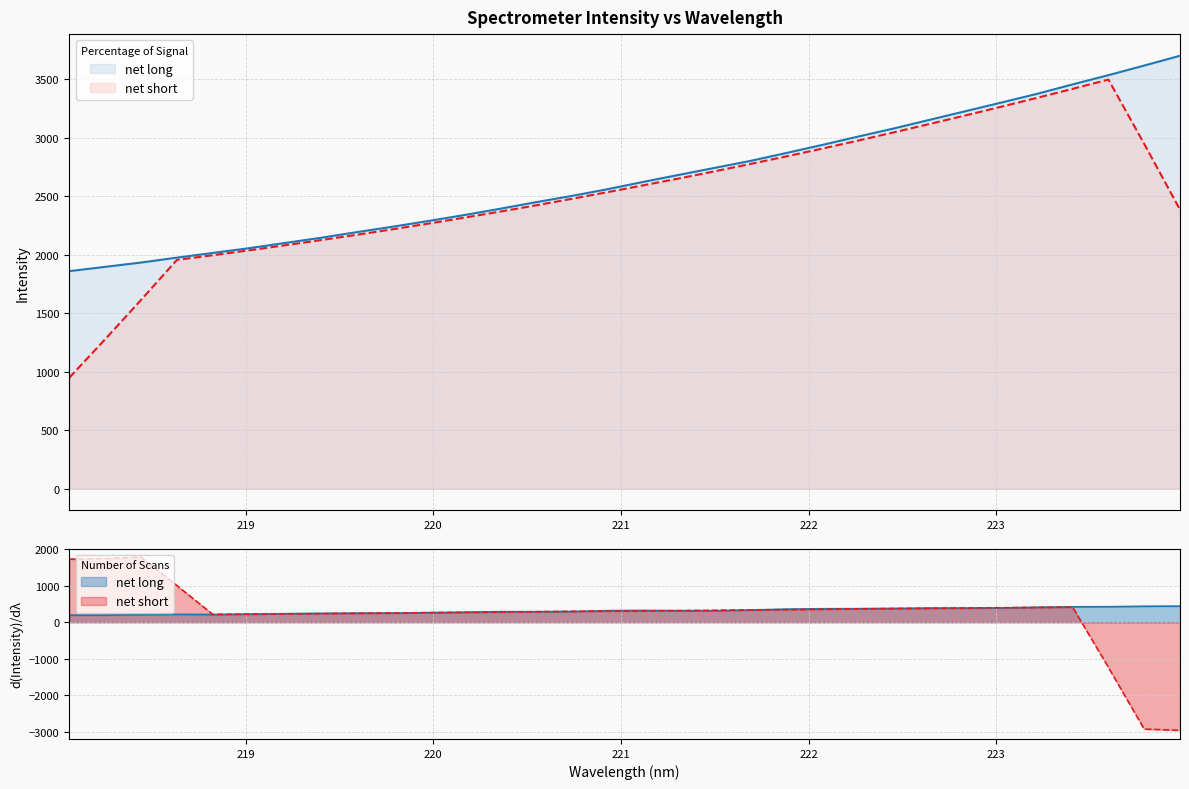

How many data points does each series have?

32